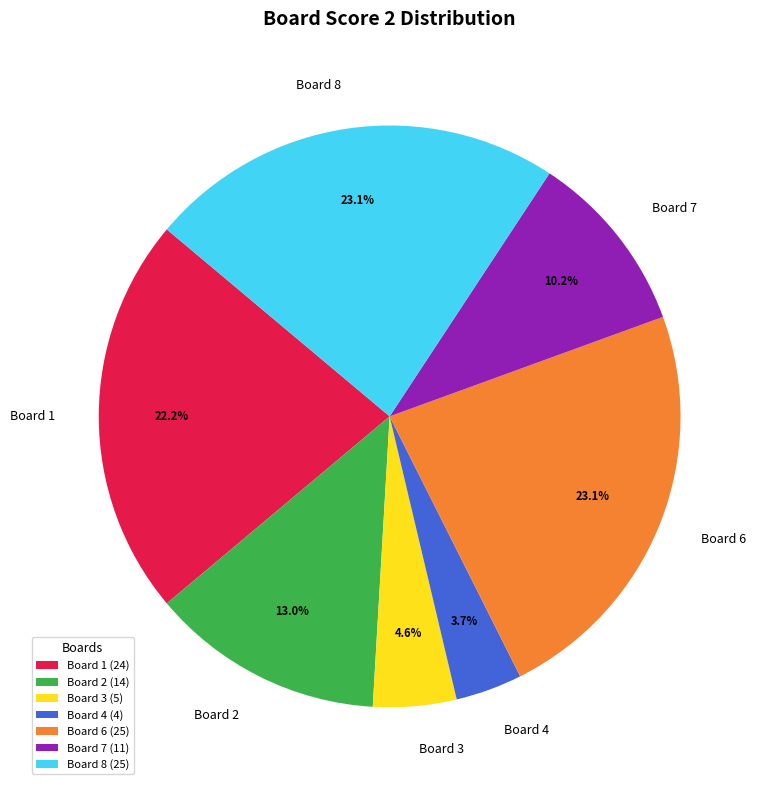

How many slices are in this pie chart?

7